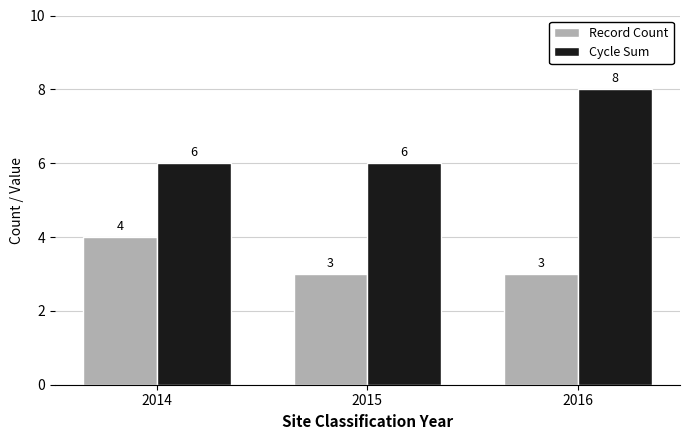

List the series in order of their peak value, lowest first.

Record Count, Cycle Sum